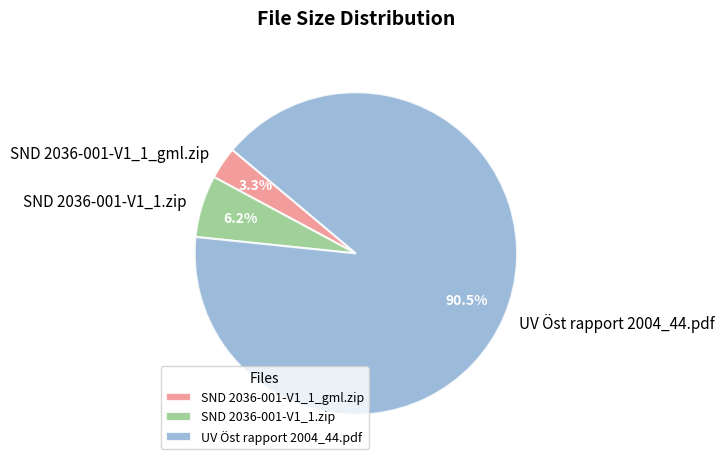

To the nearest percent, what is the difference between the largest and smallest slice percentages?

87%